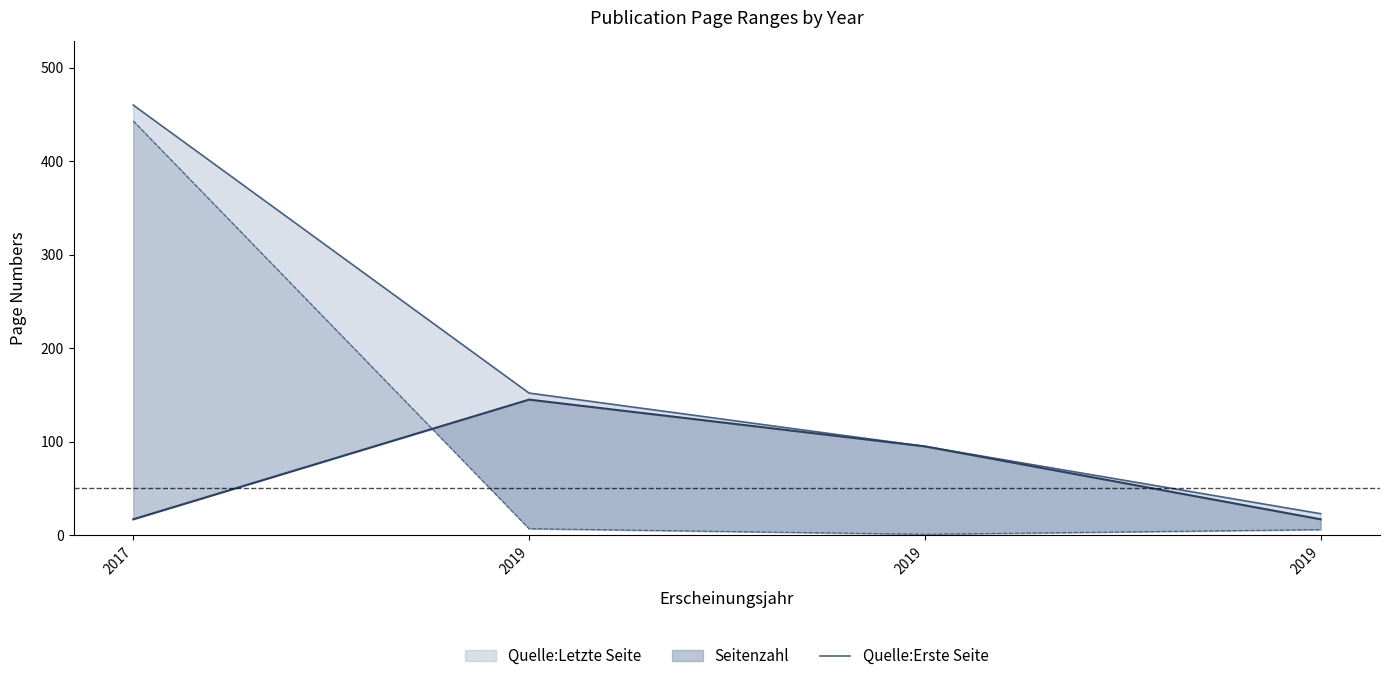

At which category does the chart reach its minimum across all series?

2019